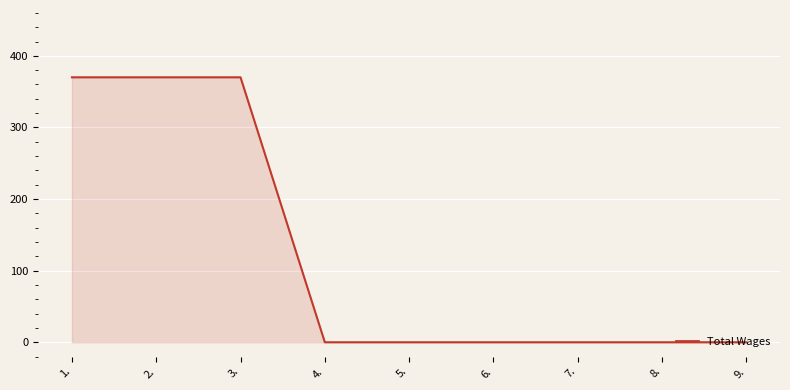

Which has a higher value, 6. or 1.?

1.